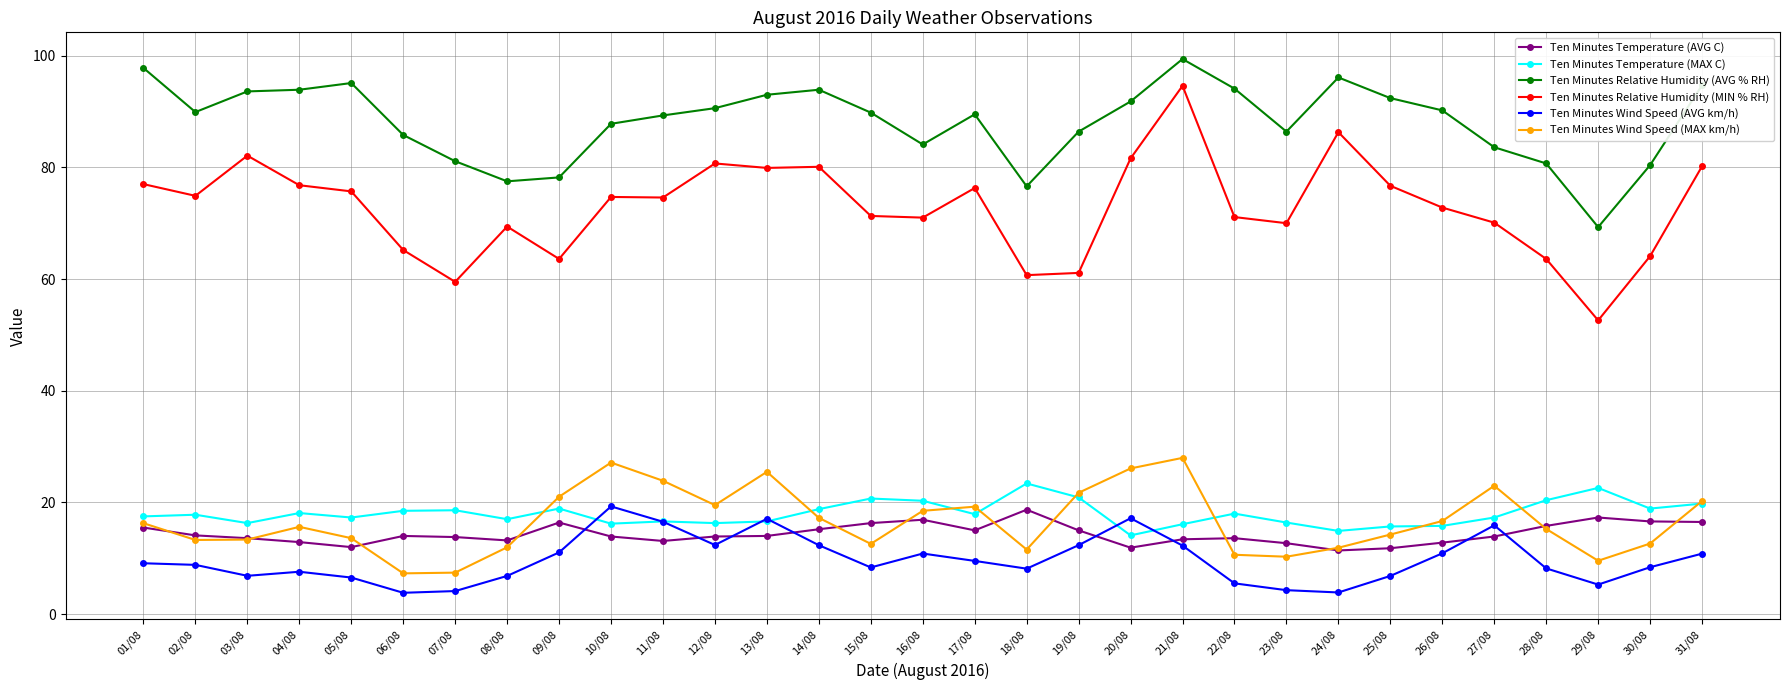

At which category is the sum across all series the highest?

21/08